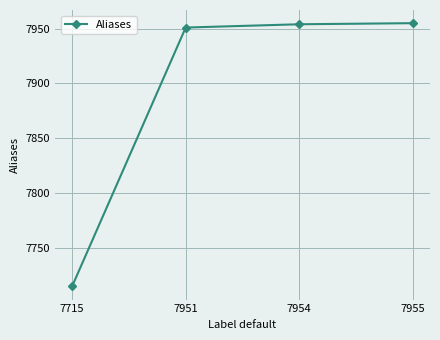

True or false: the data has more than 2 interior local peaks.

False